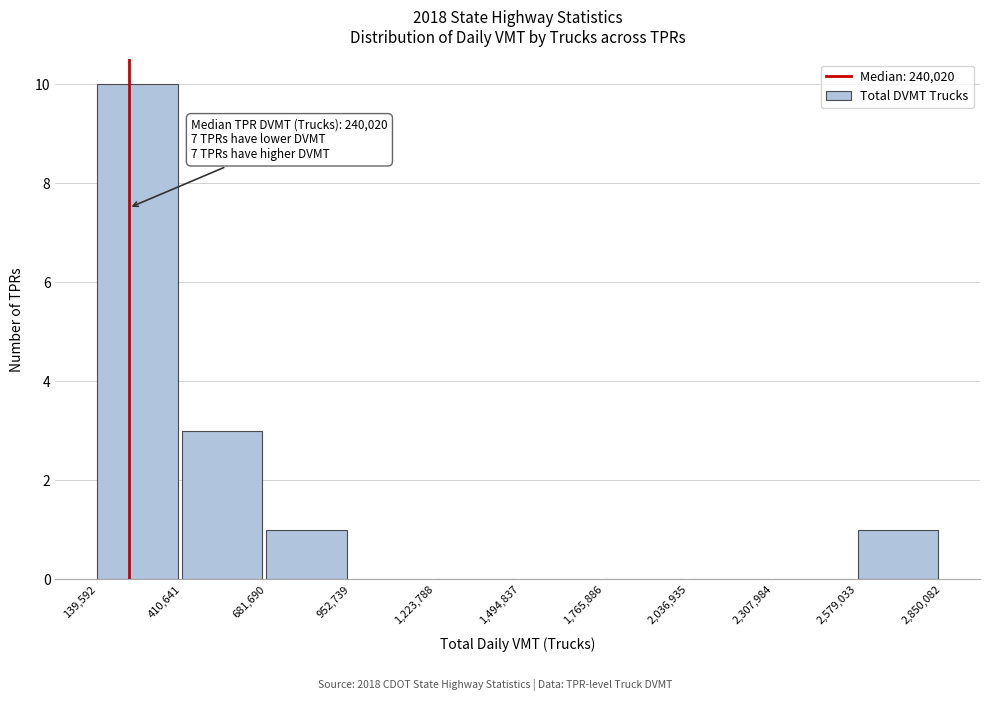

Which range on the x-axis has the tallest bar?

139,592 to 410,641